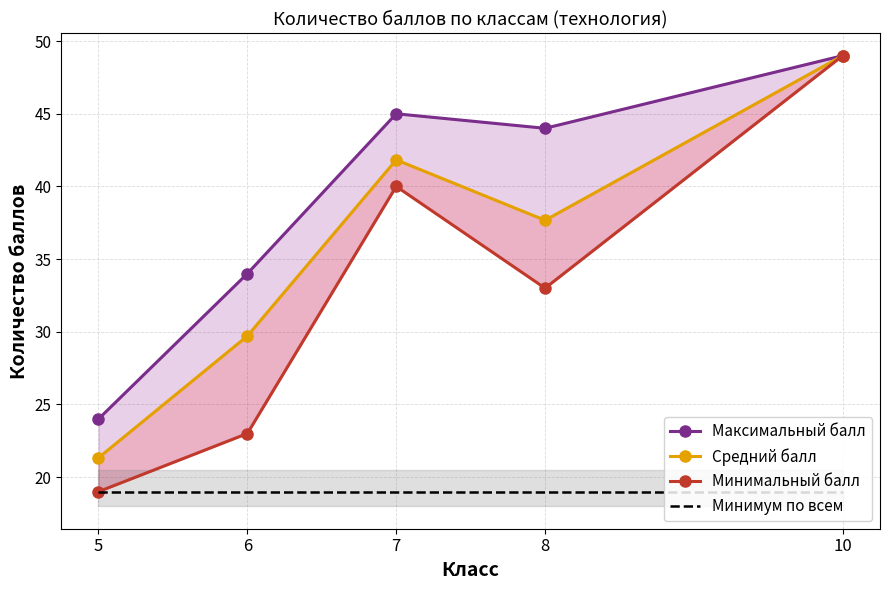

List the series in order of their overall mean, highest first.

Максимальный балл, Средний балл, Минимальный балл, Минимум по всем